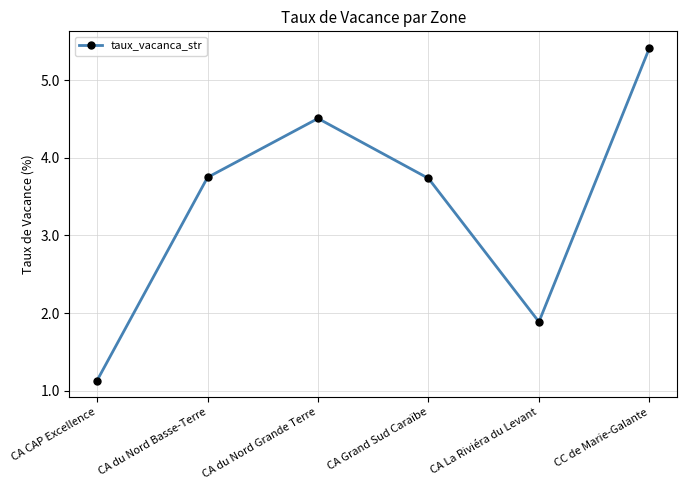

What is the average value?

3.4